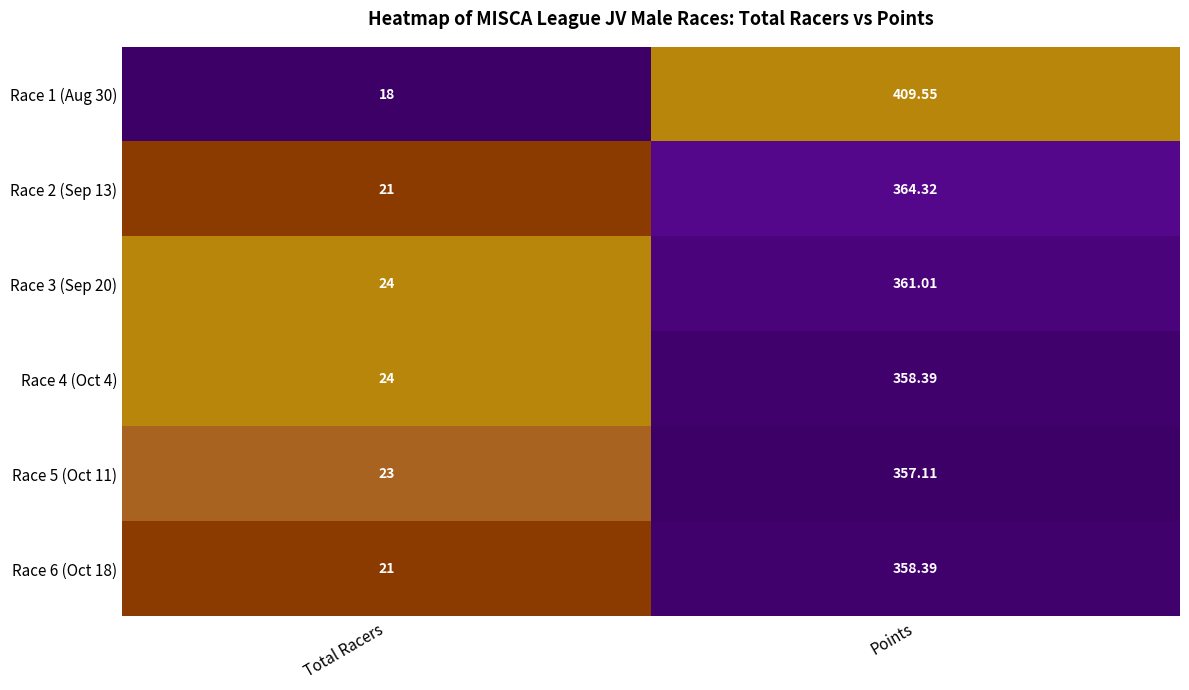

Where is Race 5 (Oct 11) nearest to the value 190?

Total Racers